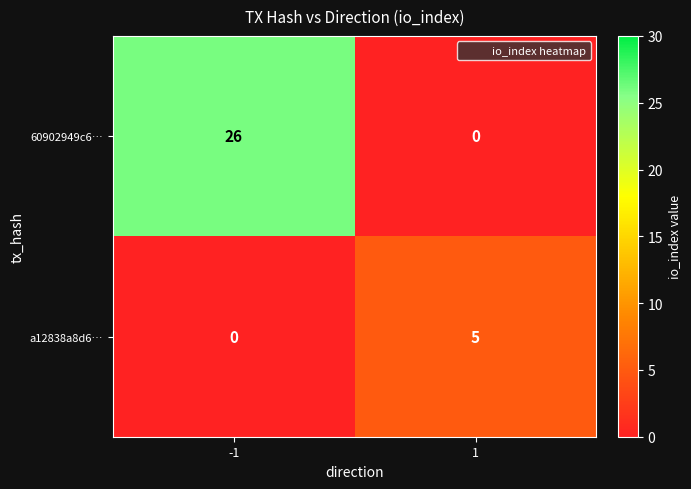

Reading right to left, extract all data points from this chart.

60902949c6…: 0	26
a12838a8d6…: 5	0